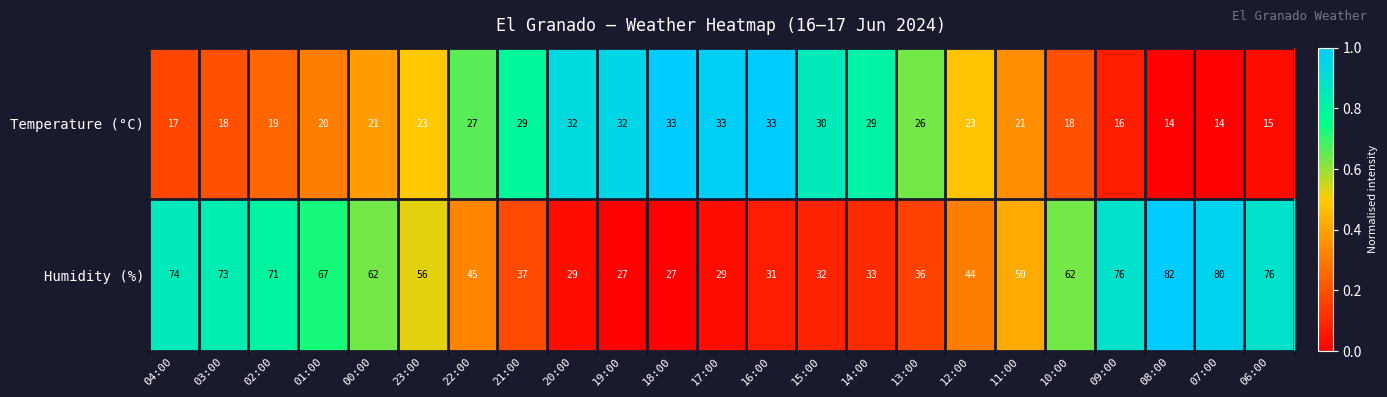

What is the total value across all series at 02:00?

90